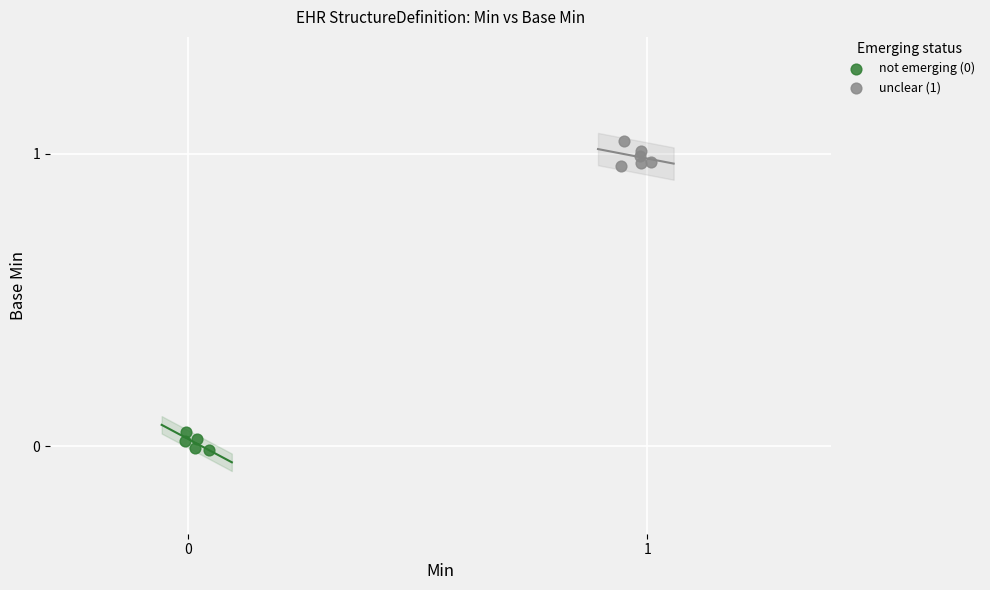

Which series reaches the maximum Y coordinate?

unclear (1)